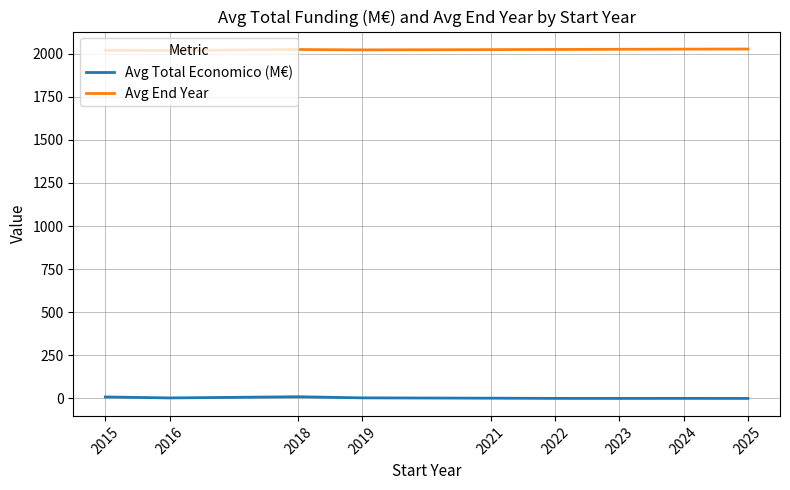

What is the lowest value of the Avg End Year series?

2018.7